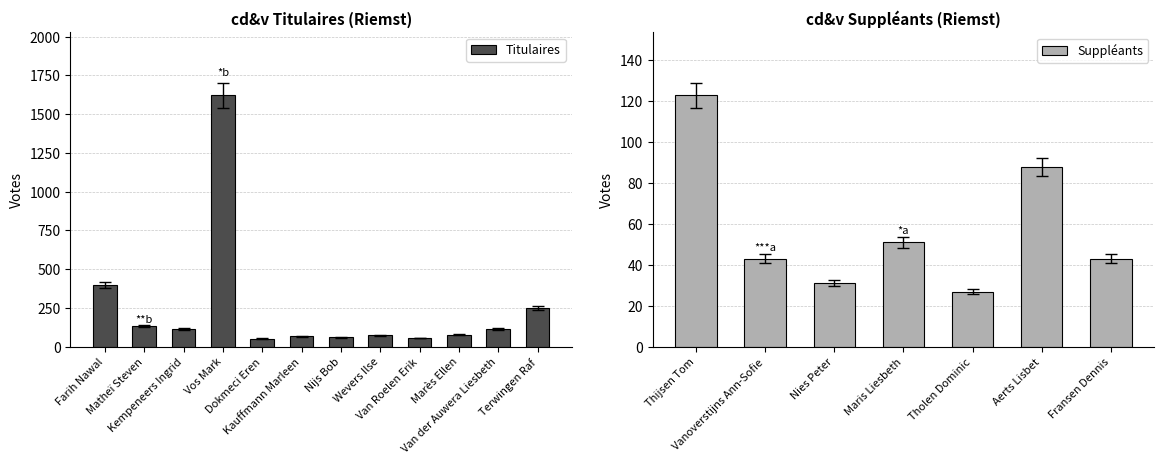

List the labels in order of value, smallest first.

Dokmeci Eren, Van Roelen Erik, Nijs Bob, Kauffmann Marleen, Wevers Ilse, Marès Ellen, Kempeneers Ingrid, Van der Auwera Liesbeth, Matheï Steven, Terwingen Raf, Farih Nawal, Vos Mark